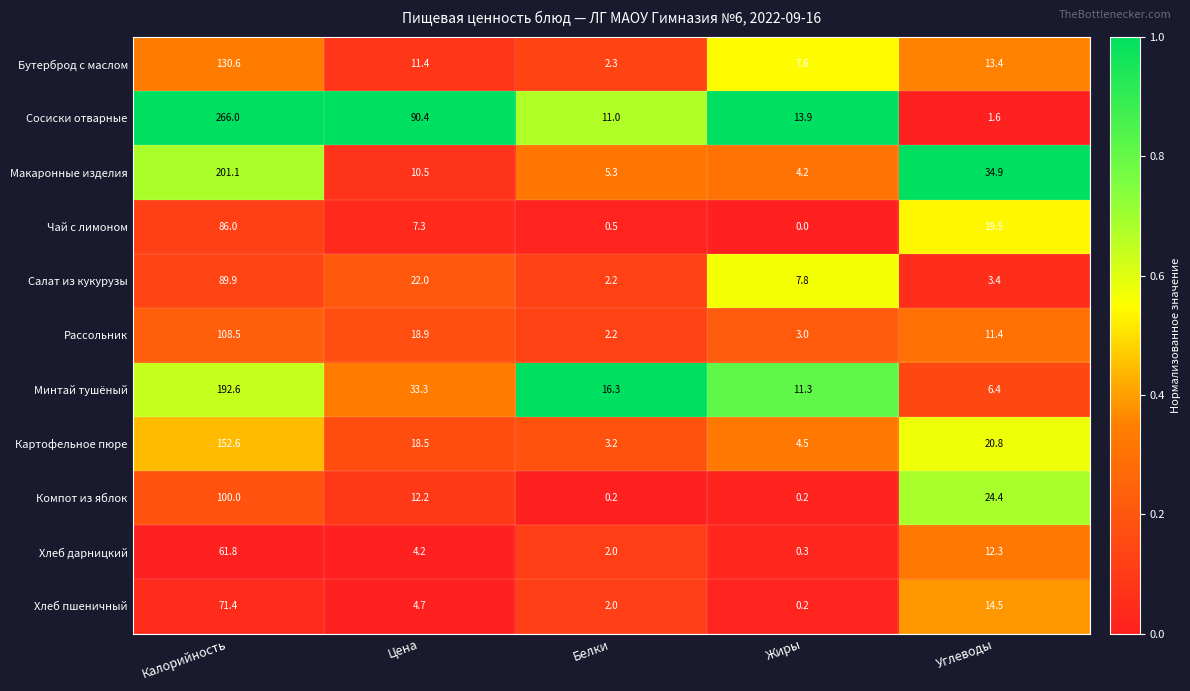

What is the difference between the highest and lowest values at Жиры?

13.9